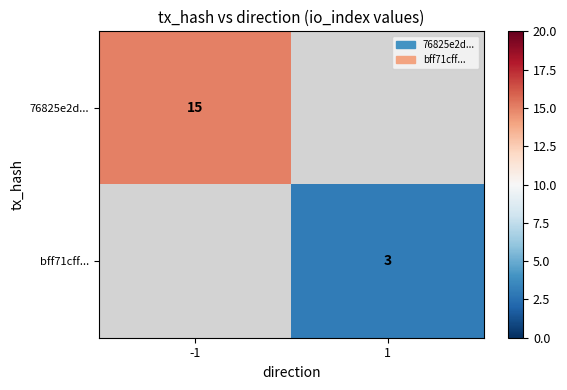

True or false: bff71cff... has a value of 3 at 1.

True